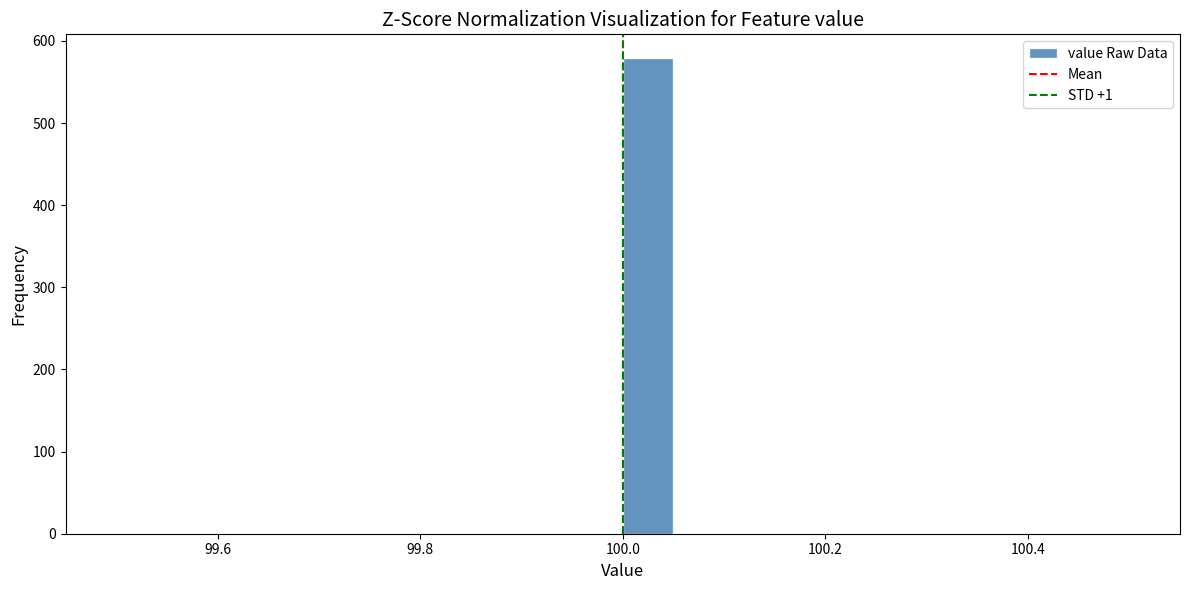

Read against the x-axis, roughly where is the centre of the tallest bar?

100.02